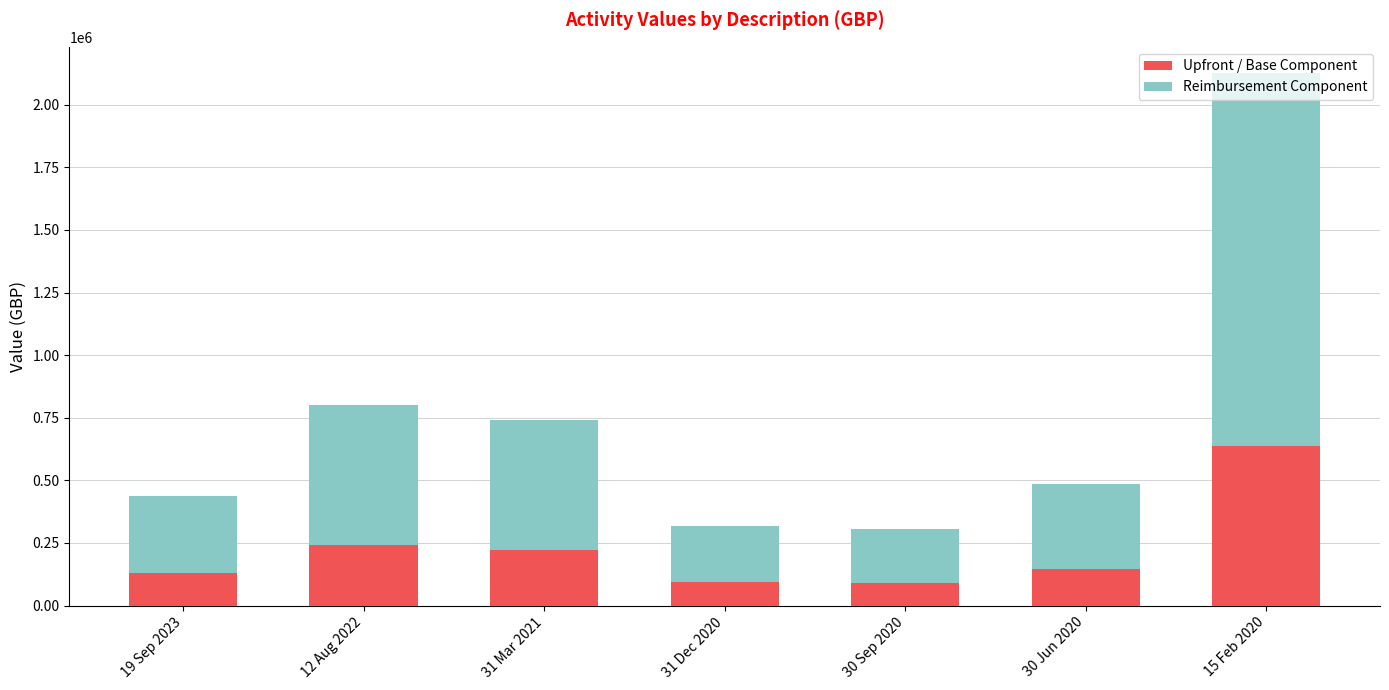

How many bars are there in total?

7